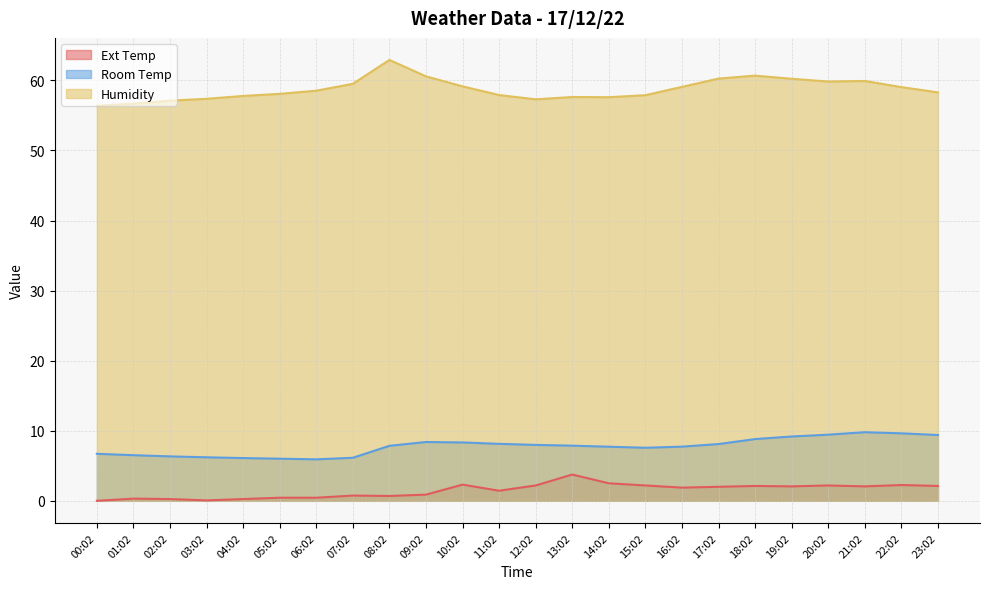

What is the sum of all Ext Temp values?

35.1